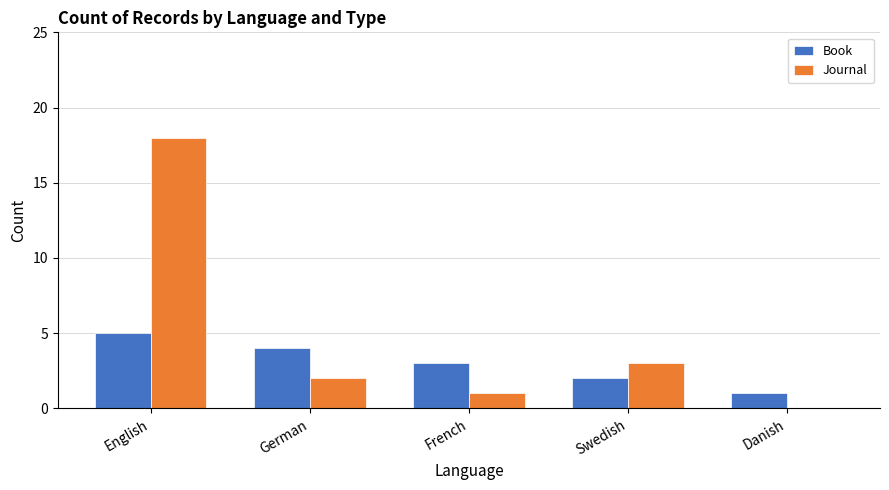

What is the difference between the Book values at German and Swedish?

2